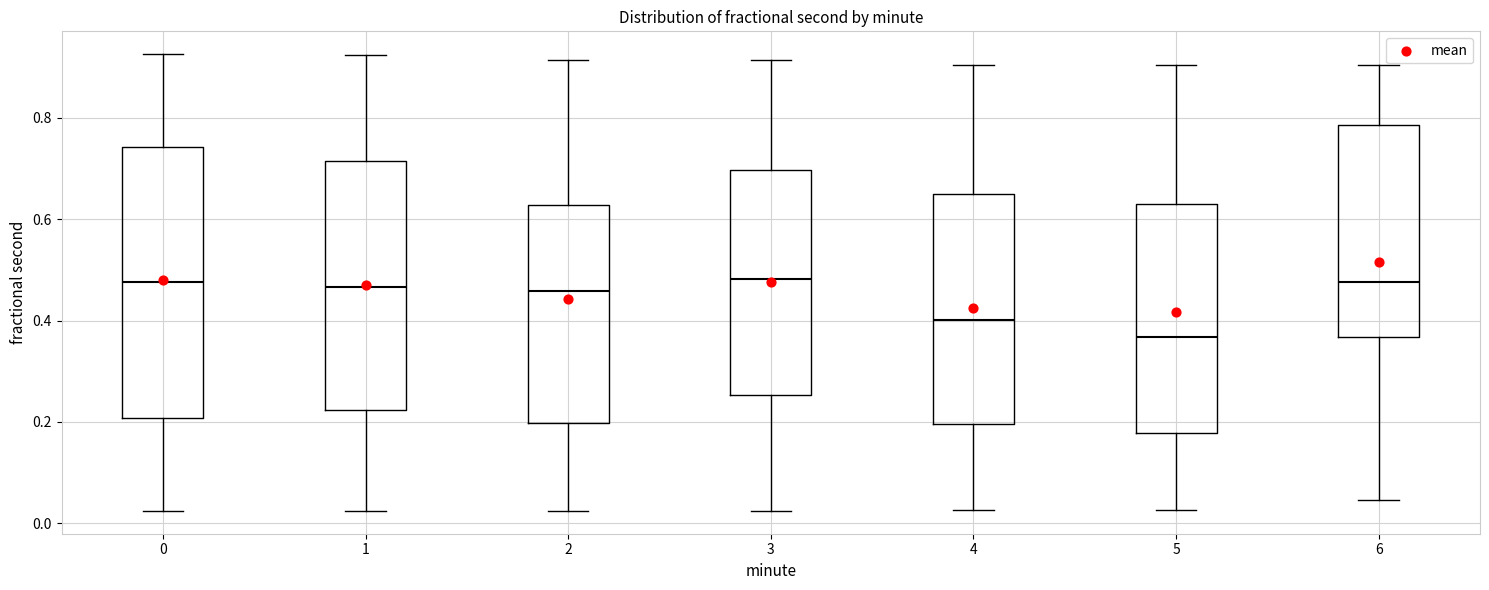

Which box is the tallest, from its lower edge to its upper edge?

0